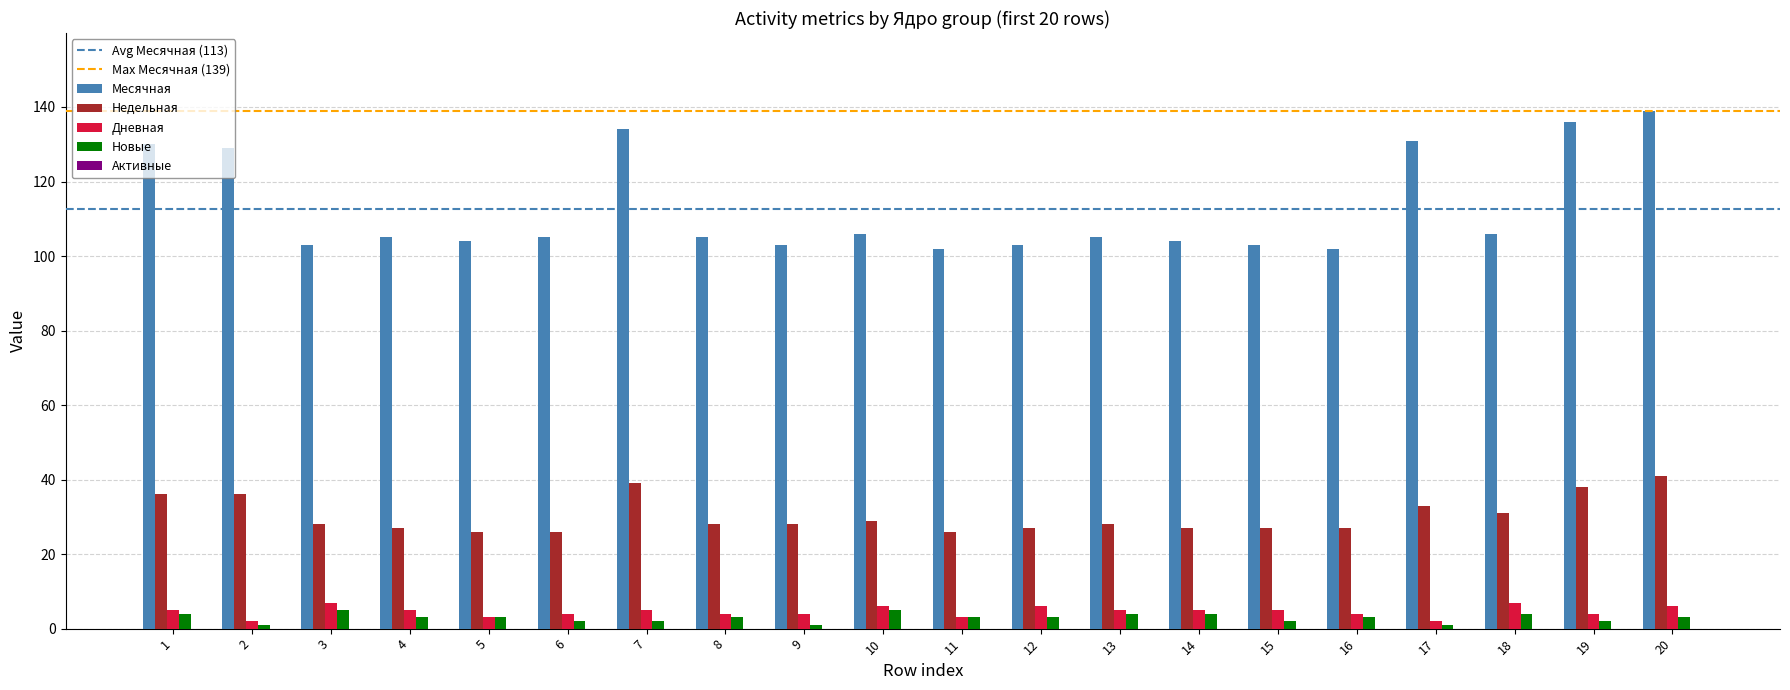

Which series has the largest range (max minus min)?

Месячная